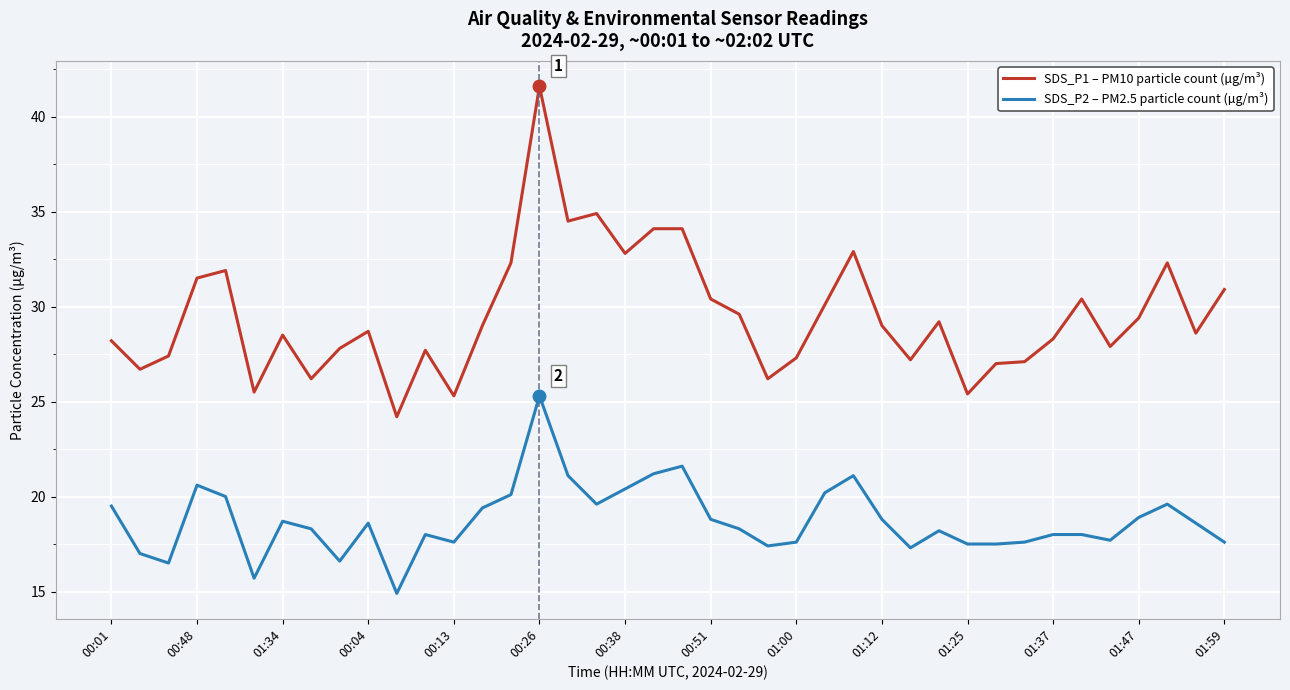

Which series has the widest spread of values?

SDS_P1 – PM10 particle count (µg/m³)